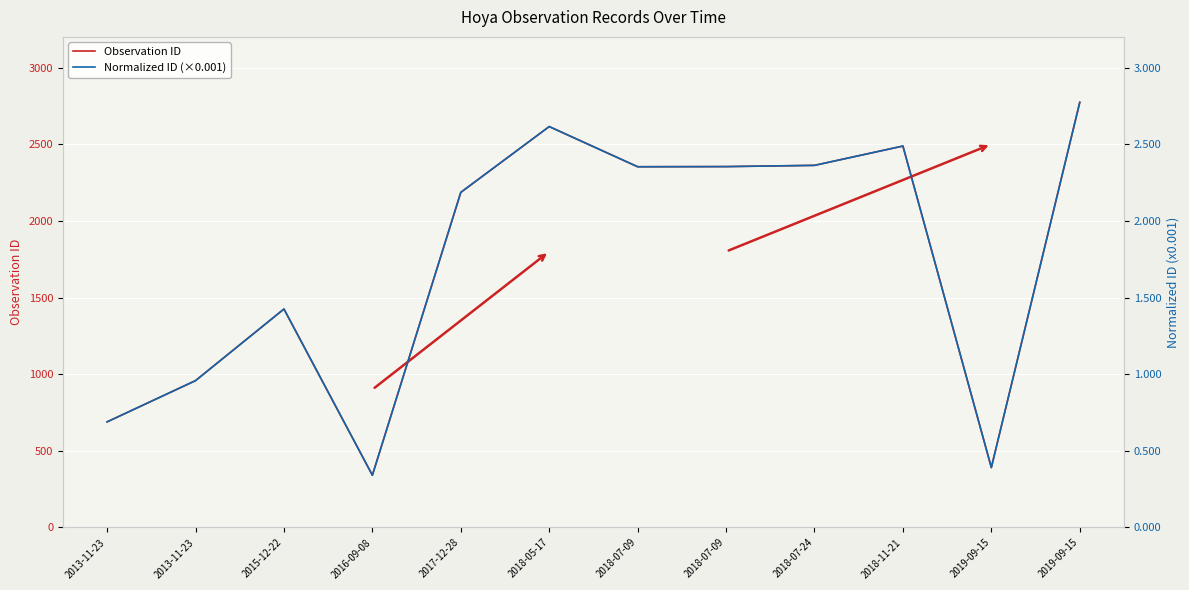

What is the difference between the maximum and minimum values in the Observation ID series?

2432